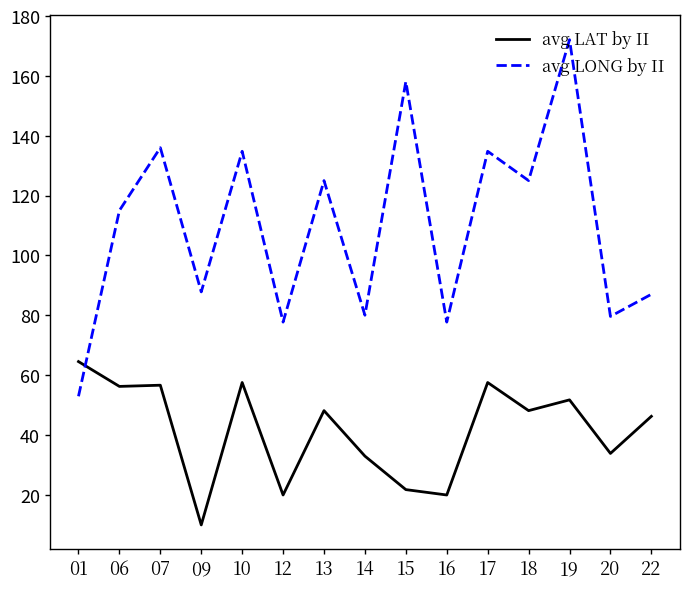

What is the difference between the maximum and second lowest values in the avg LONG by II series?

94.4